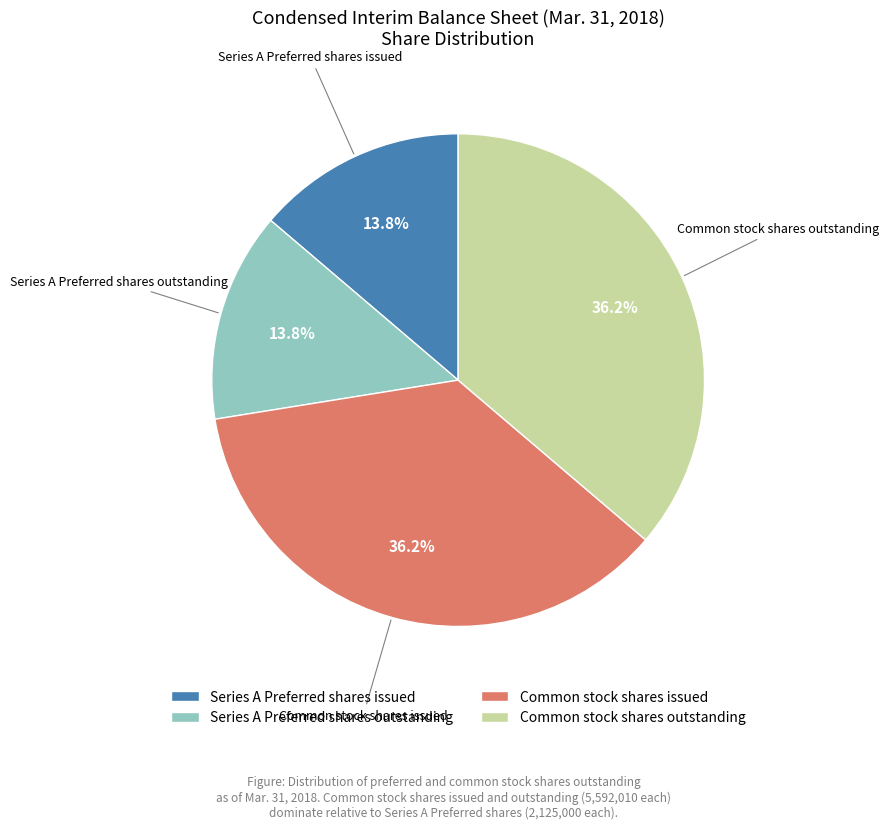

To the nearest percent, what is the difference between the largest and smallest slice percentages?

22%